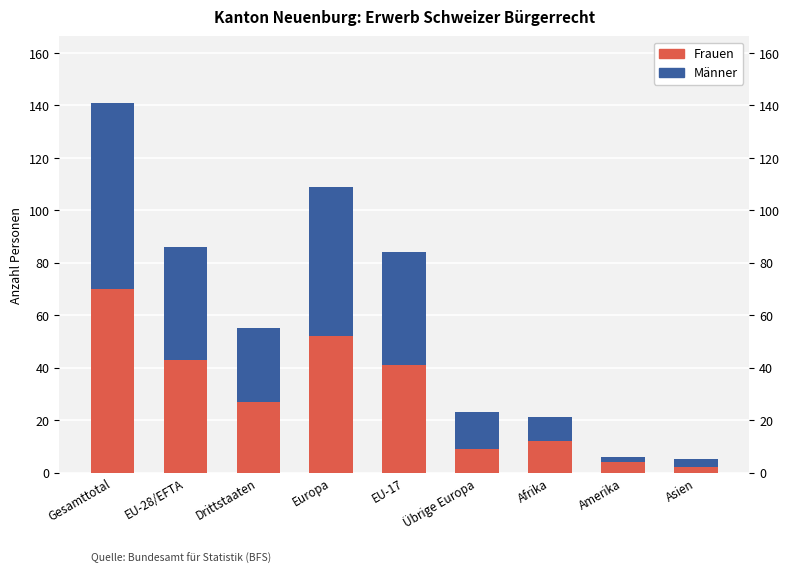

The Männer series shows 26 at EU-28/EFTA. True or false?

False